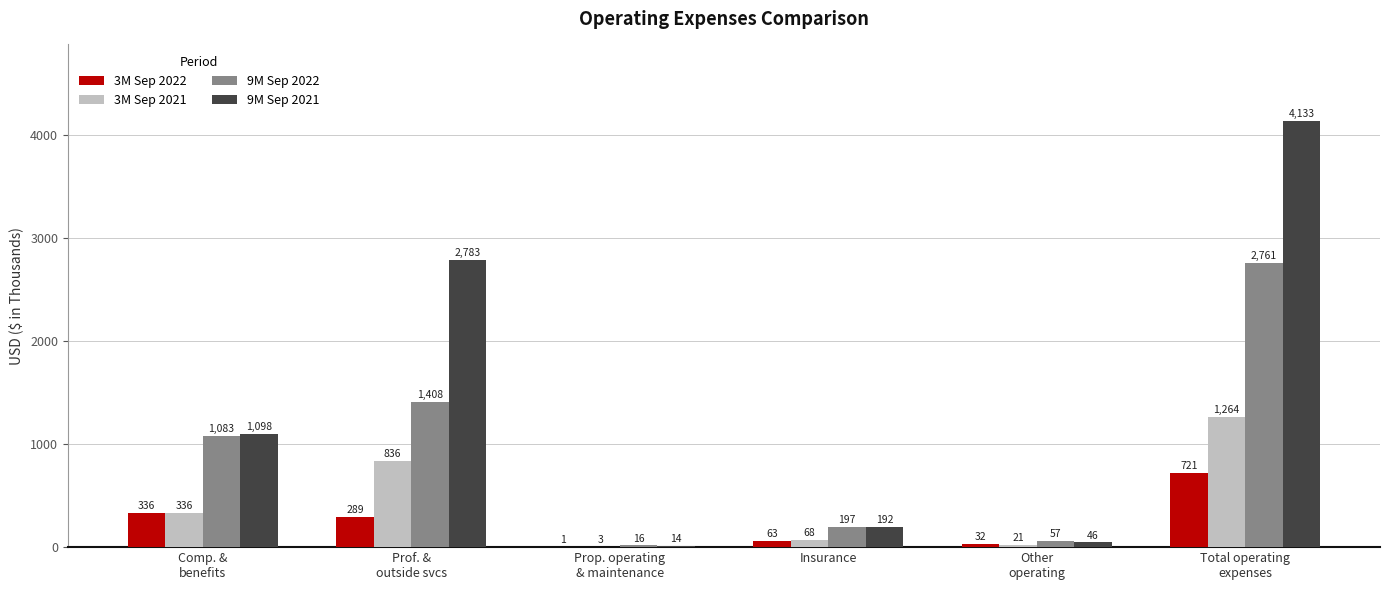

What is the average value of the 9M Sep 2022 series?

920